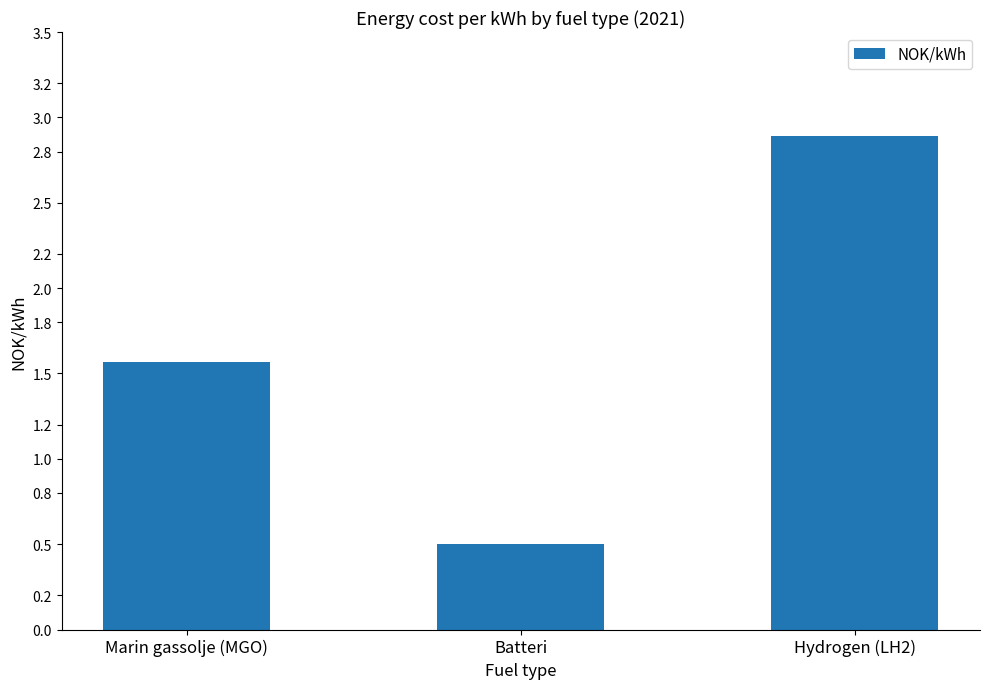

Where does the data first go above 1?

Marin gassolje (MGO)